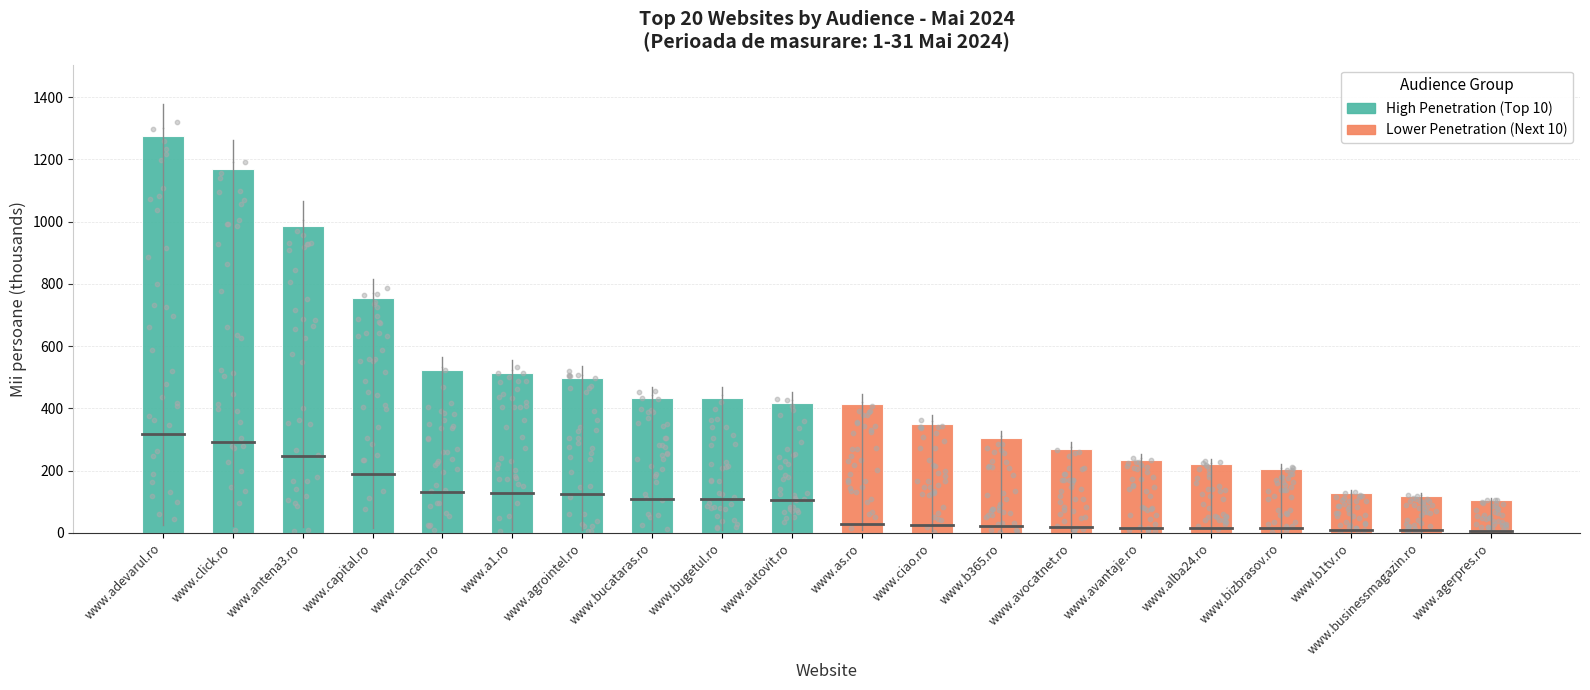

Which series reaches the maximum Y coordinate?

High Penetration (Top 10)